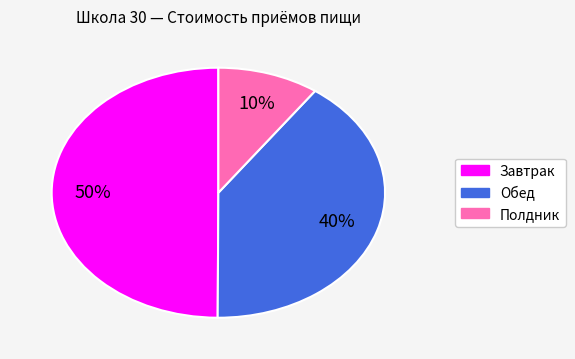

Is Обед the majority of the pie?

No